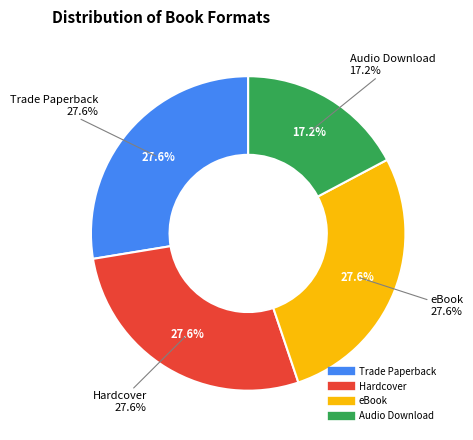

How many segments does this pie chart have?

4